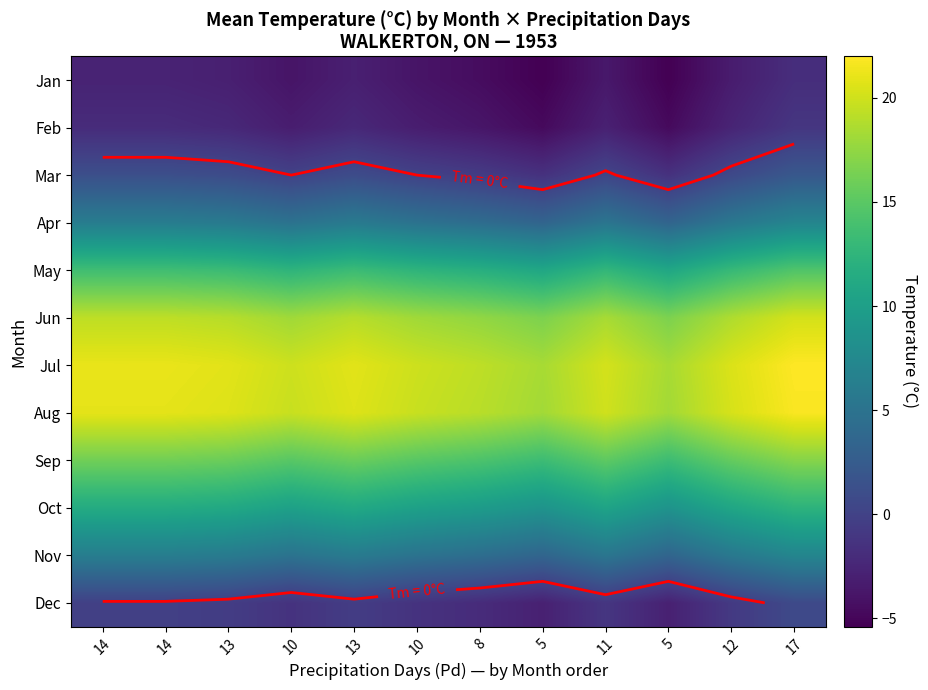

What is the difference between the maximum and minimum values in the Jun series?

3.6